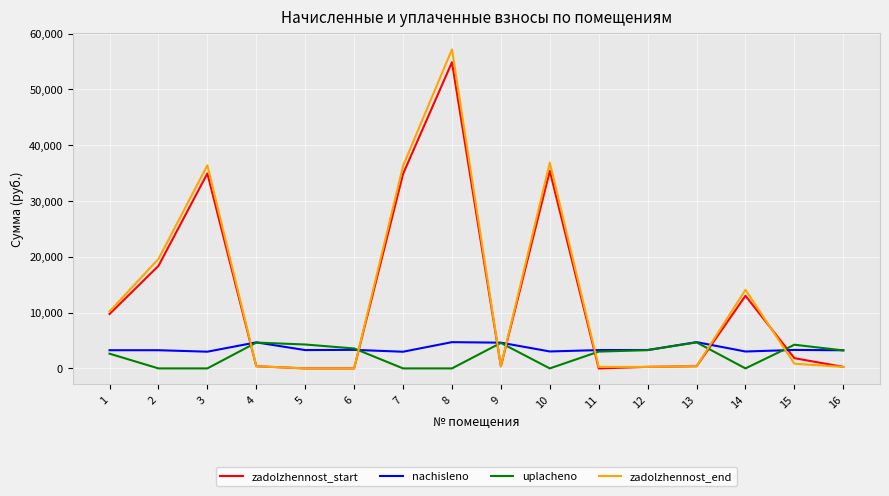

How many intersections are there between zadolzhennost_start and uplacheno?

7